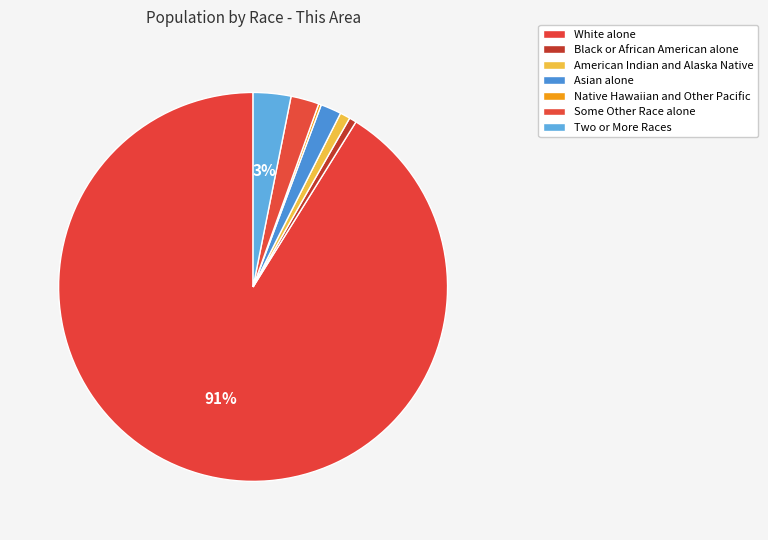

To the nearest percent, what portion does American Indian and Alaska Native represent?

1%